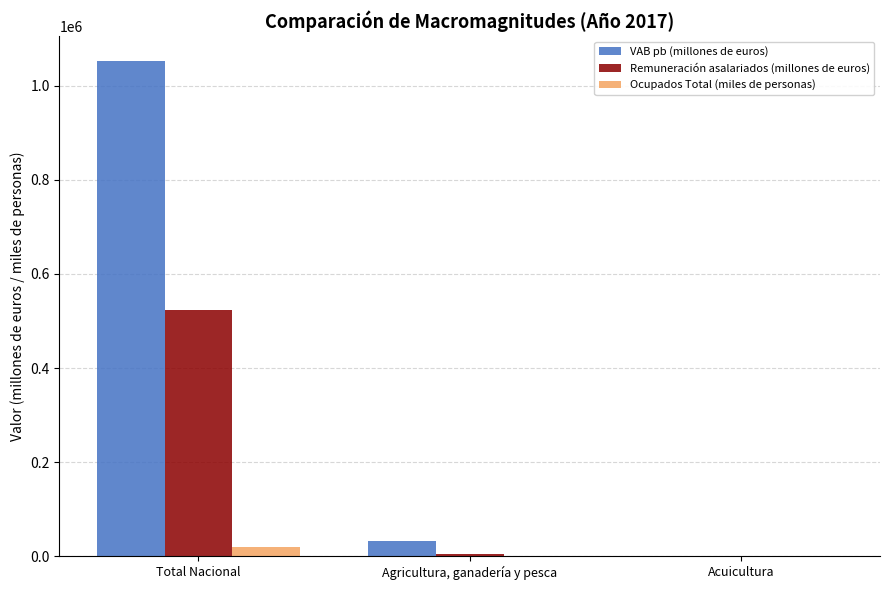

What is the sum of all VAB pb (millones de euros) values?

1085999.4